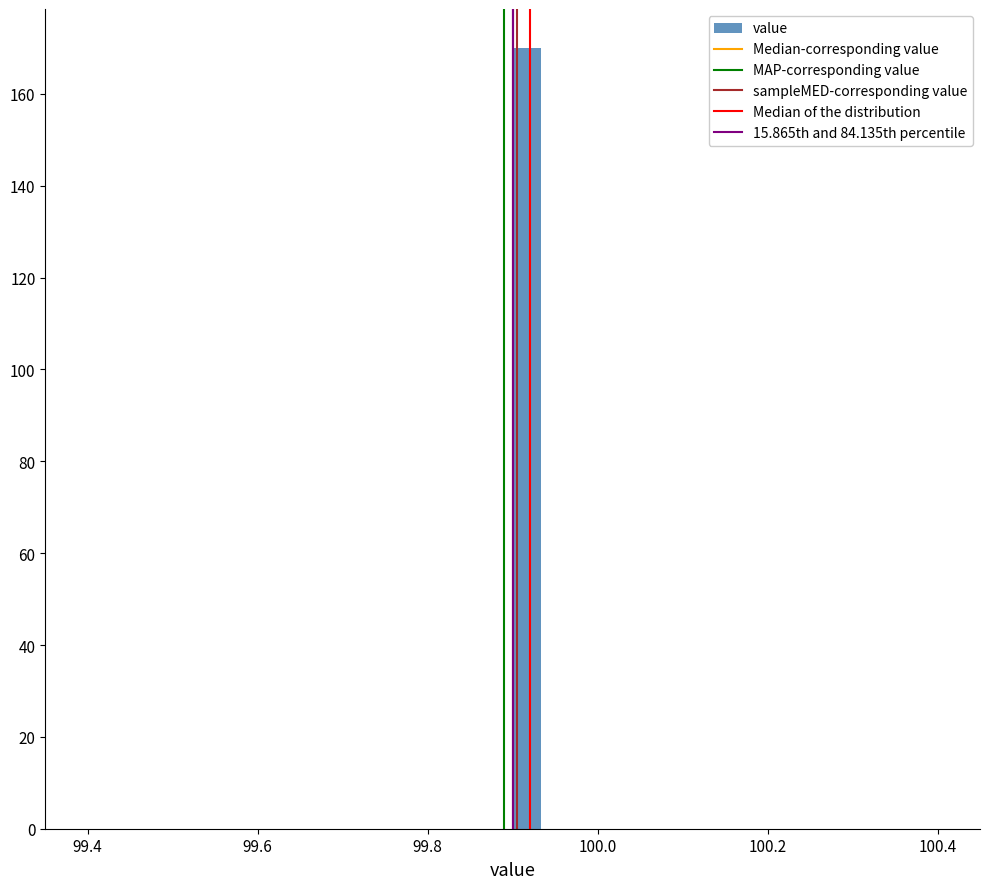

Around what value on the x-axis is the tallest bar? Give the approximate position of its centre, as read against the axis.

99.92